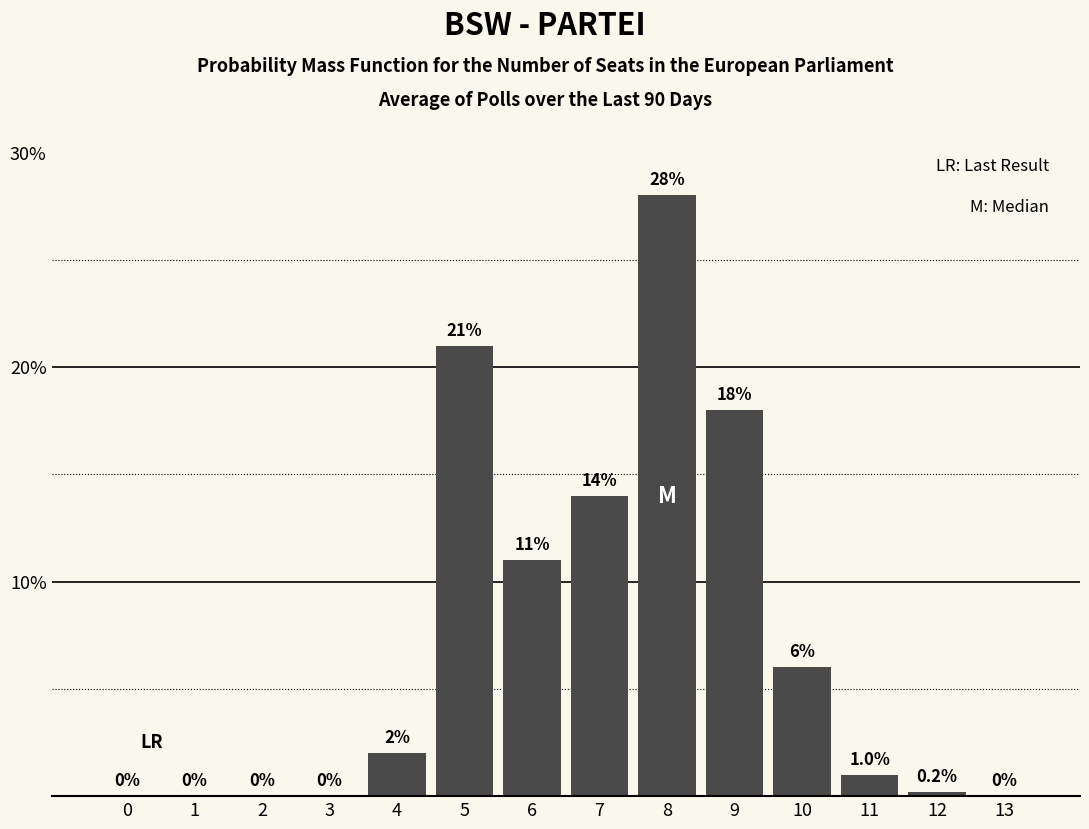

Reading left to right, extract all data points from this chart.

0=0.0	1=0.0	2=0.0	3=0.0	4=2.0	5=21.0	6=11.0	7=14.0	8=28.0	9=18.0	10=6.0	11=1.0	12=0.2	13=0.0